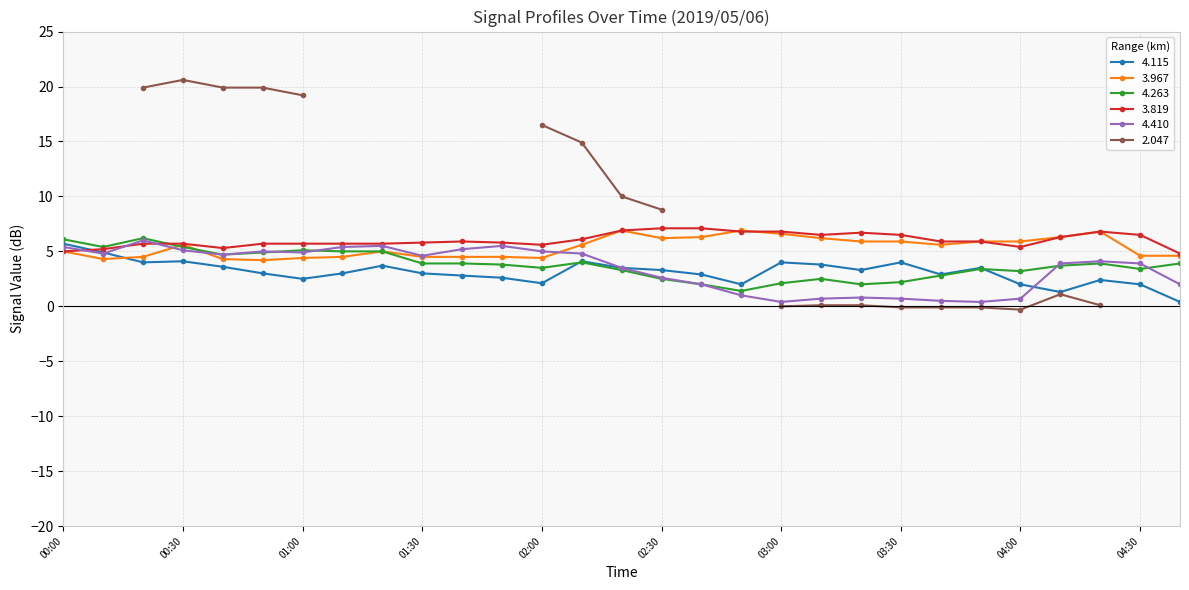

What is the difference between the maximum and minimum values in the 4.410 series?

5.6